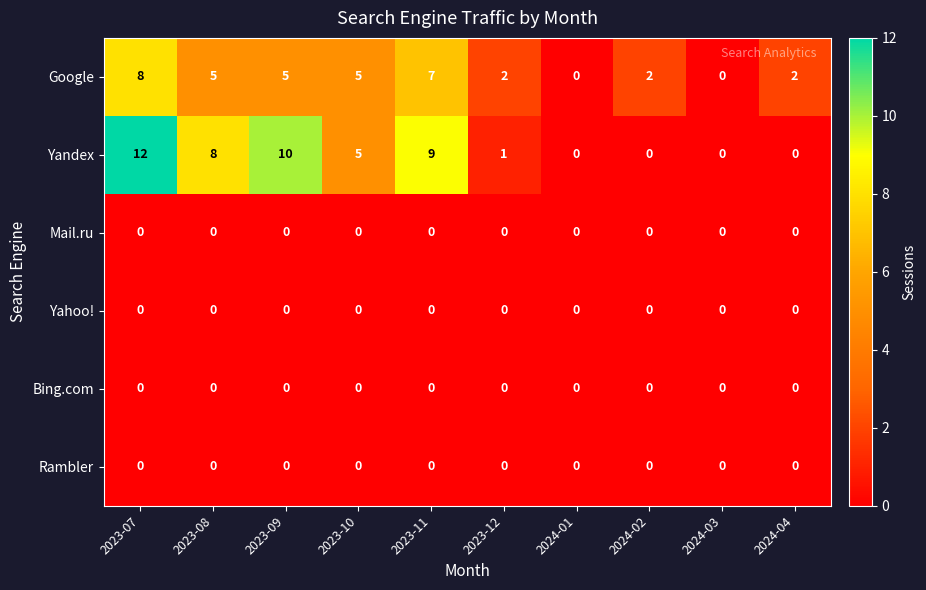

What is the total value across all series at 2023-07?

20